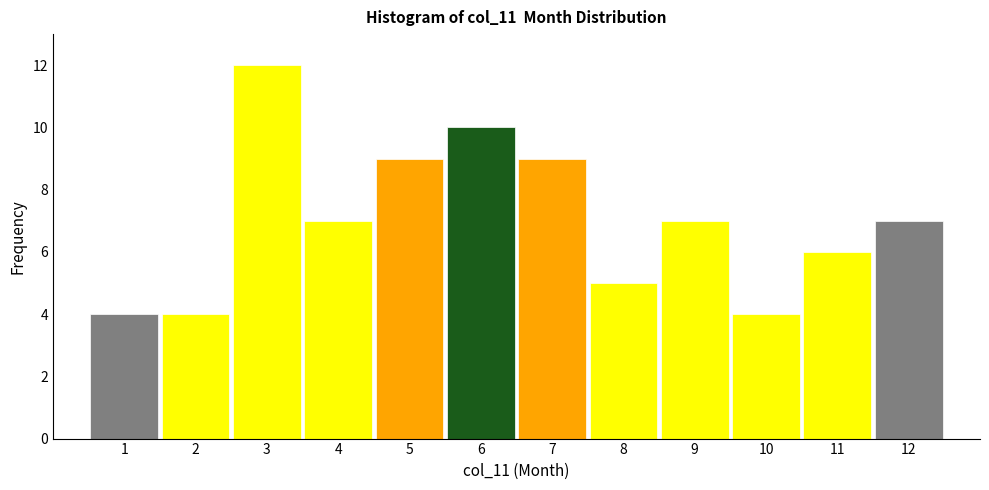

Reading left to right, transcribe this chart: for each bar, give the range it covers on the x-axis and its height. The values are not printed on the chart, so give them approximately, as read against the axis.

0.5 to 1.5: 4
1.5 to 2.5: 4
2.5 to 3.5: 12
3.5 to 4.5: 7
4.5 to 5.5: 9
5.5 to 6.5: 10
6.5 to 7.5: 9
7.5 to 8.5: 5
8.5 to 9.5: 7
9.5 to 10.5: 4
10.5 to 11.5: 6
11.5 to 12.5: 7